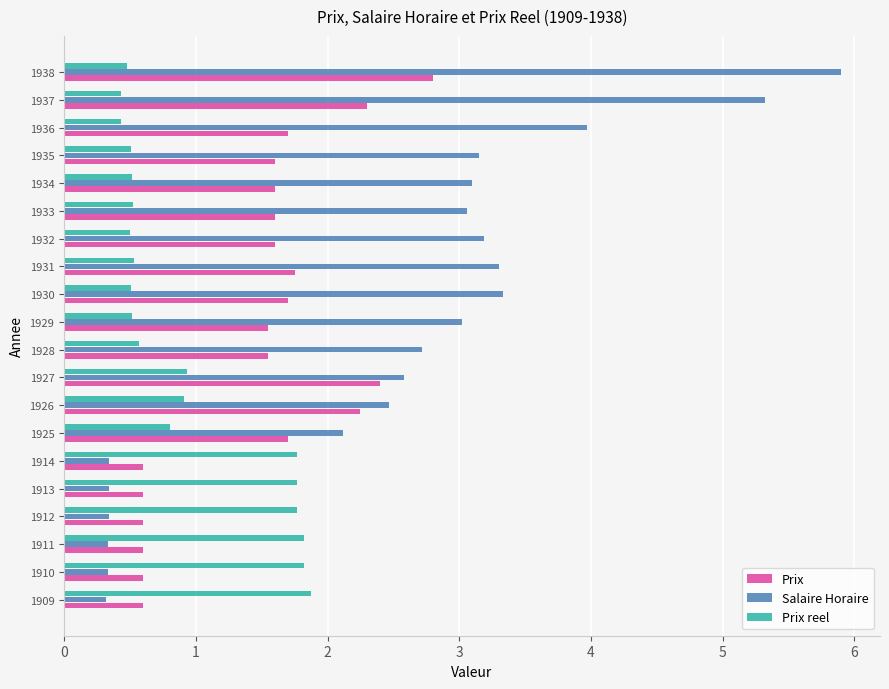

How many Prix values are between 0 and 1?

6